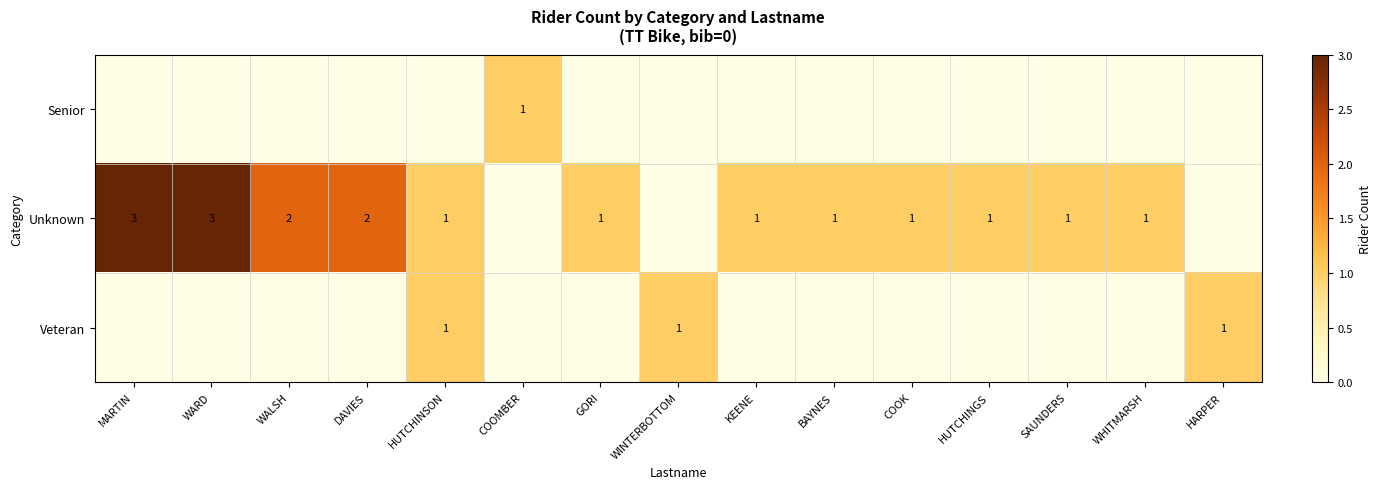

What is the greatest value displayed?

3